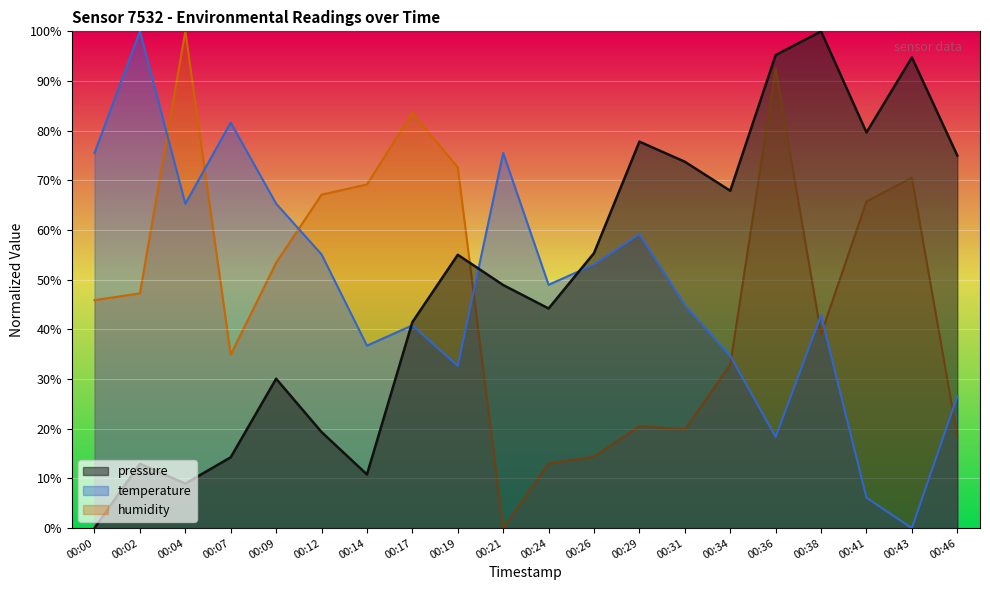

Is it true that temperature equals 75.5 at 00:00?

True